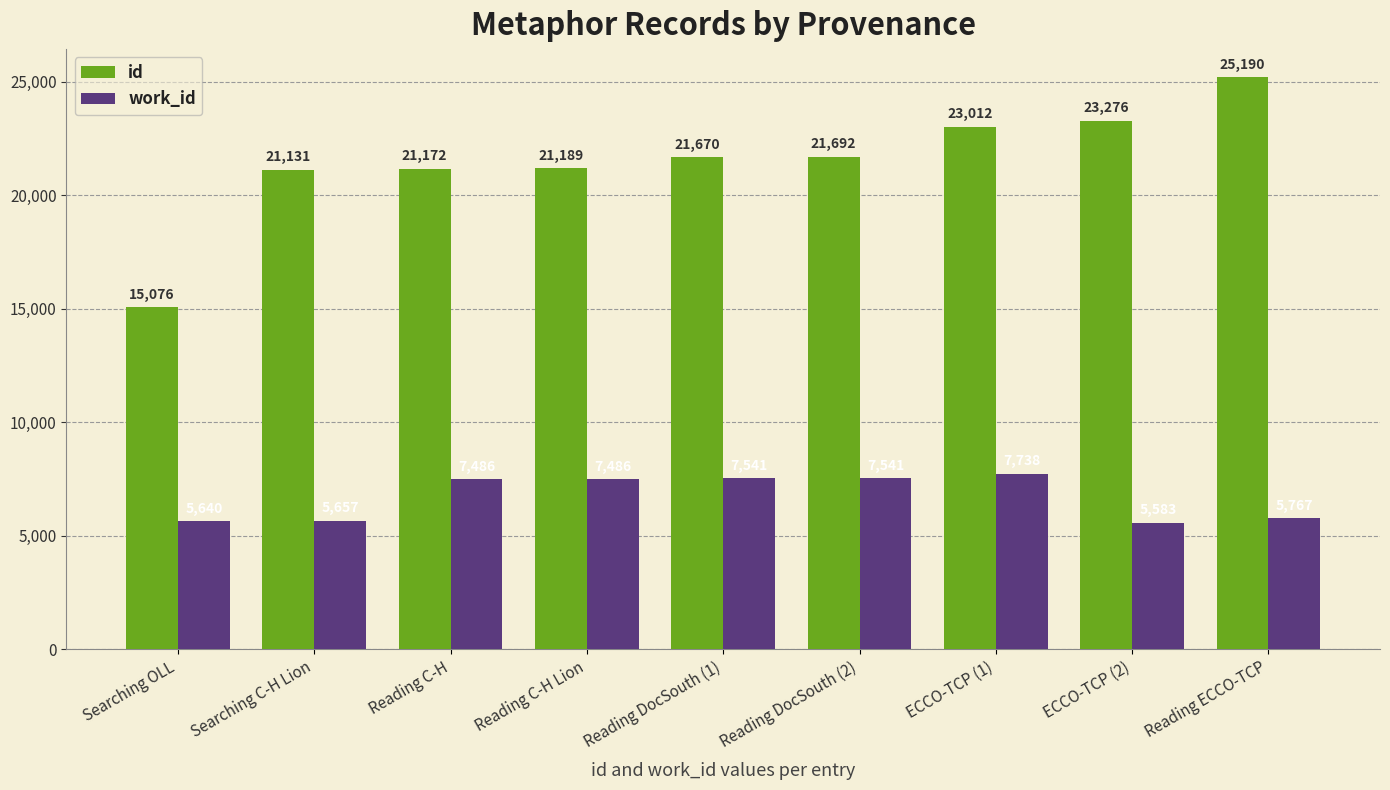

What is the spread (max minus min) of values at Reading C-H?

13686